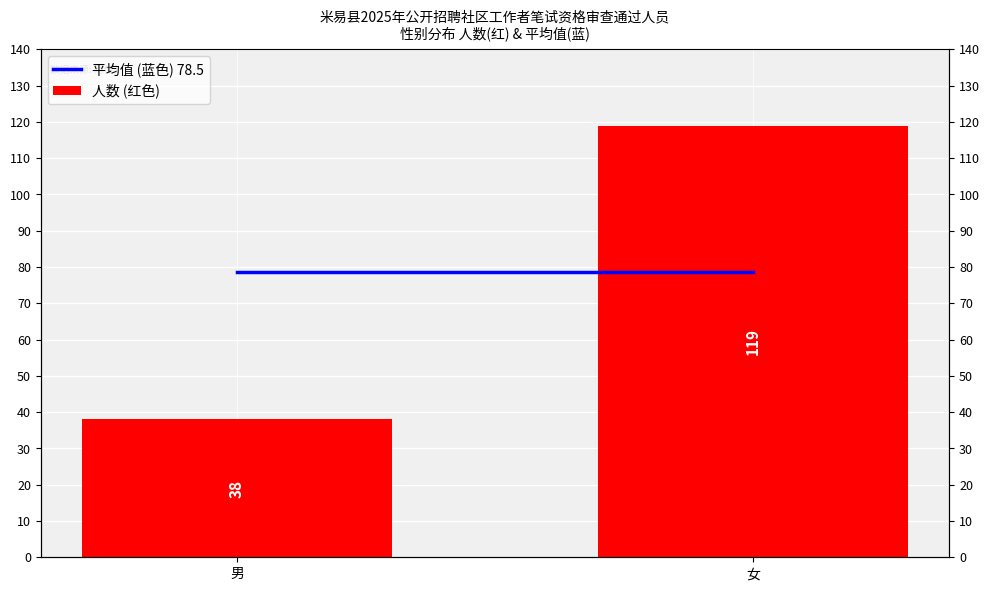

Which series has the largest total across all categories?

平均值 (蓝色) 78.5